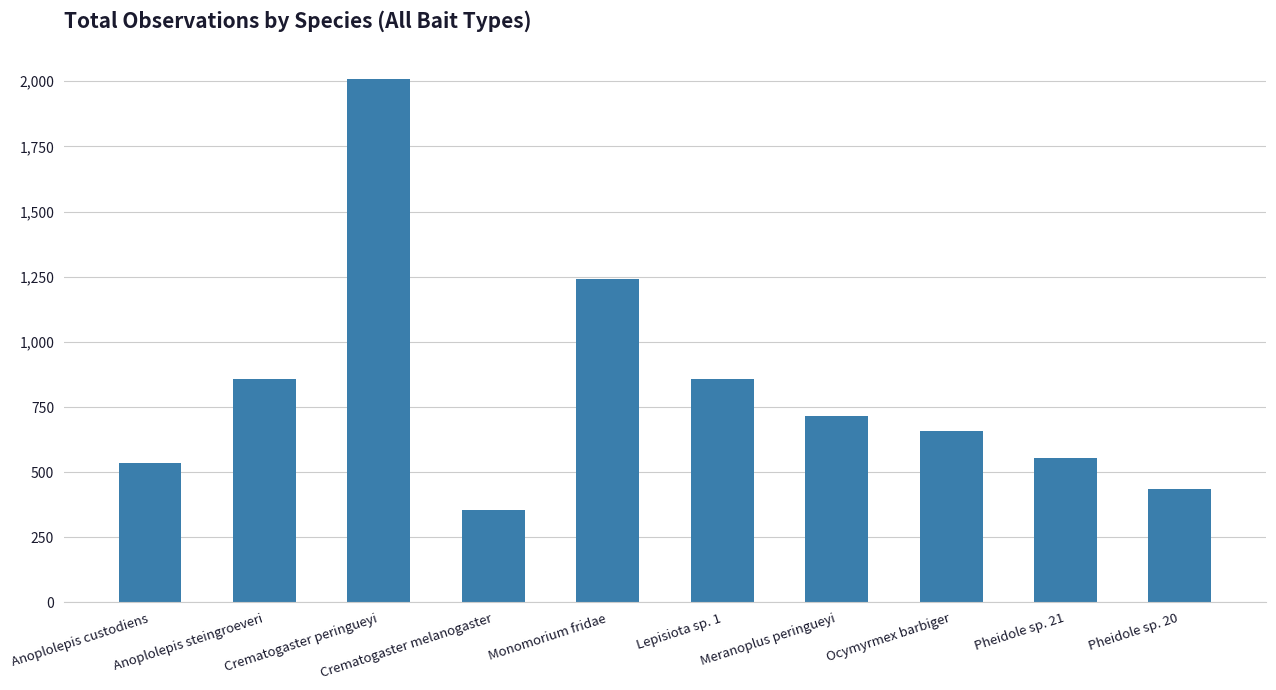

What is the value of the 2nd bar from the left?

856